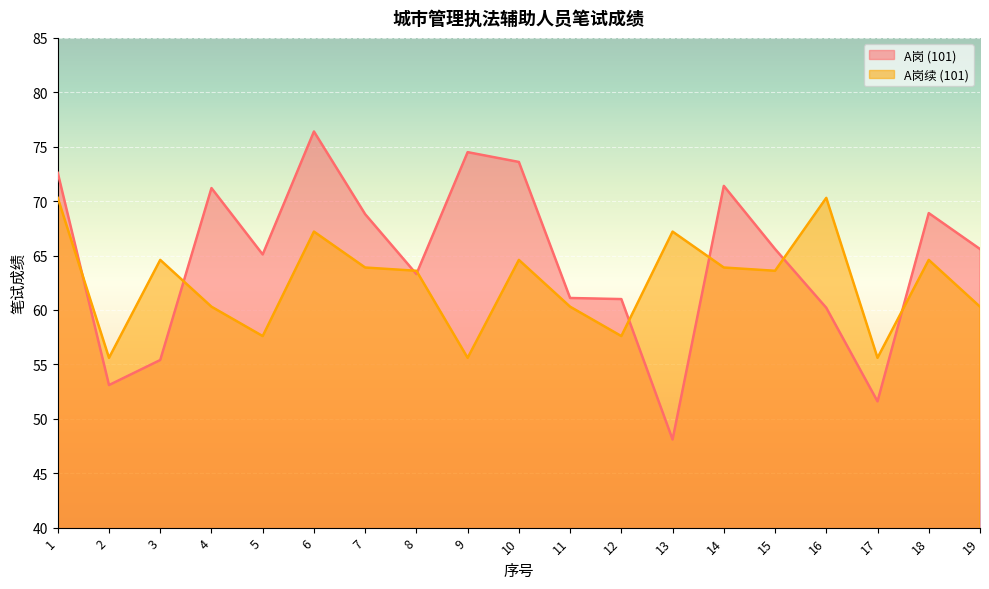

What are all the series names shown in the legend?

A岗 (101), A岗续 (101)